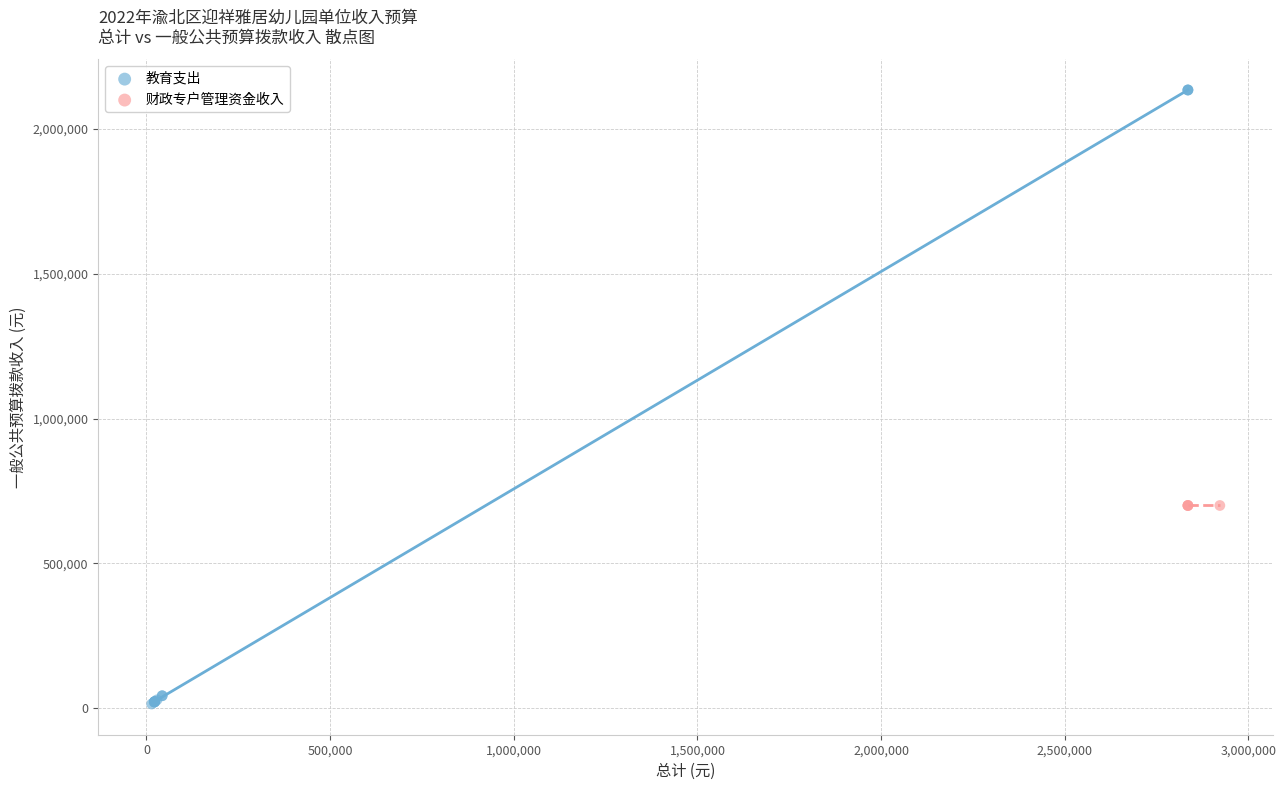

Which series reaches the maximum Y coordinate?

教育支出